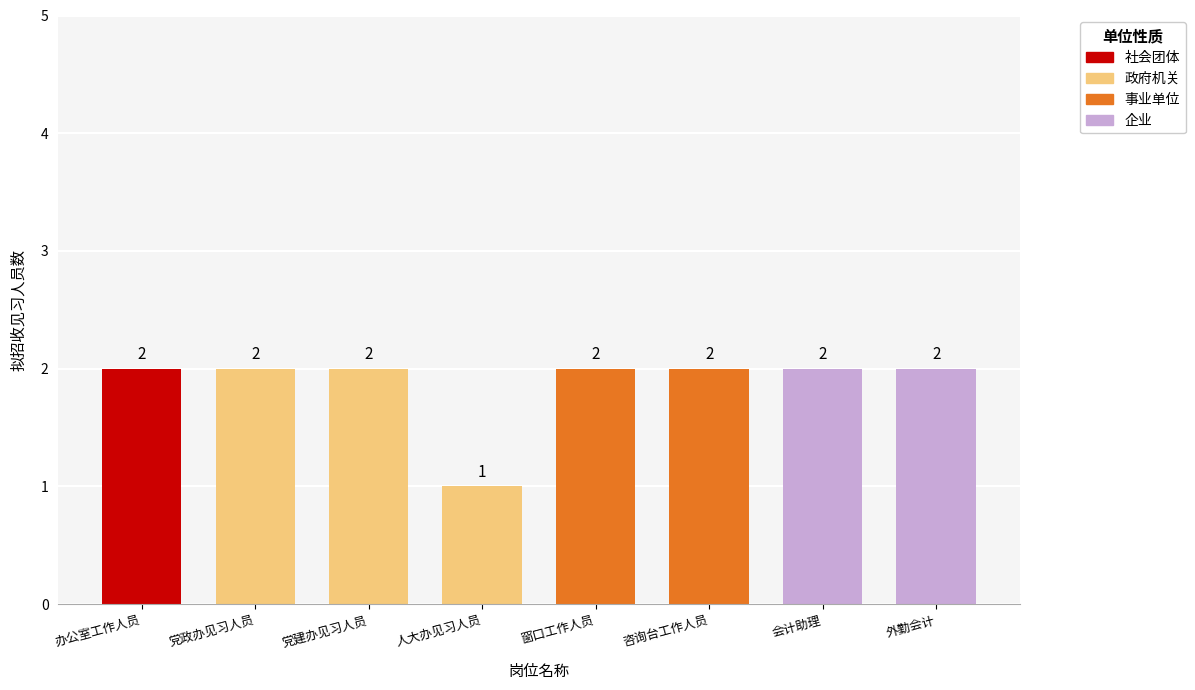

The value at 咨询台工作人员 is 2. True or false?

True